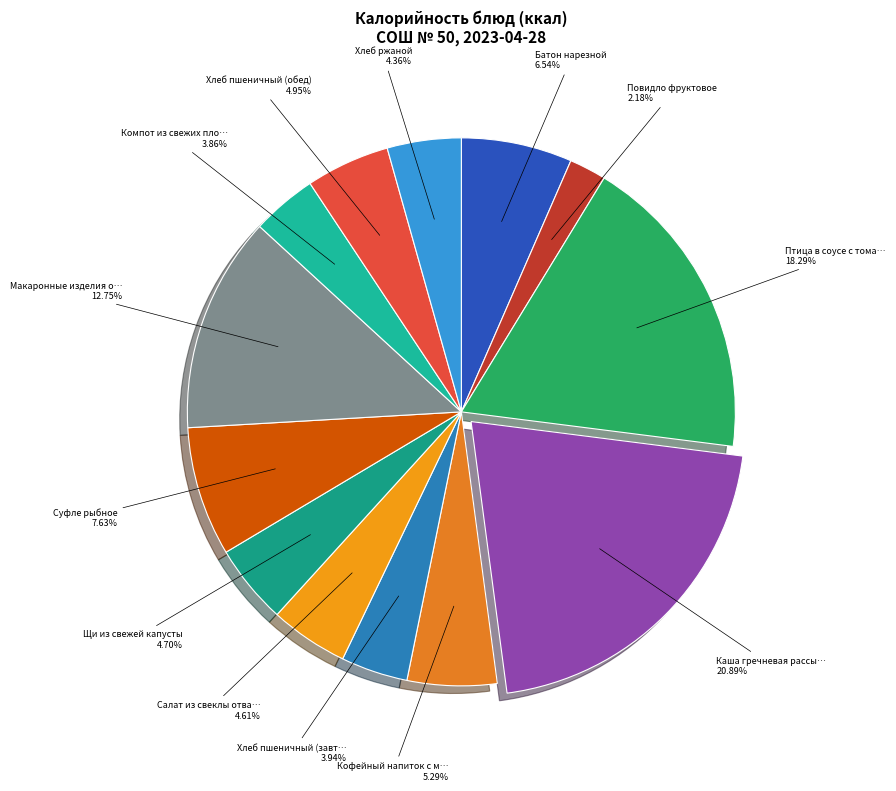

To the nearest percent, what is the difference between the largest and smallest slice percentages?

19%